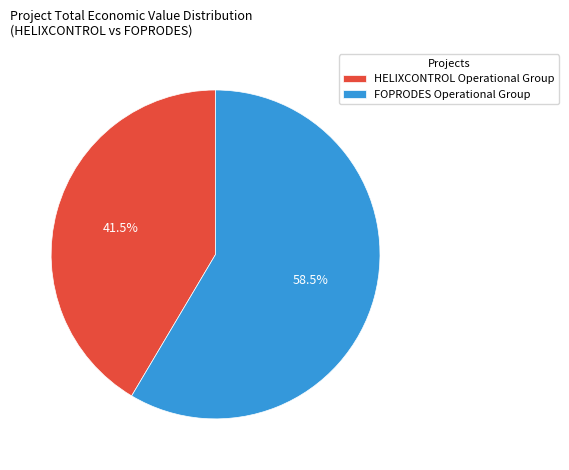

How many segments does this pie chart have?

2